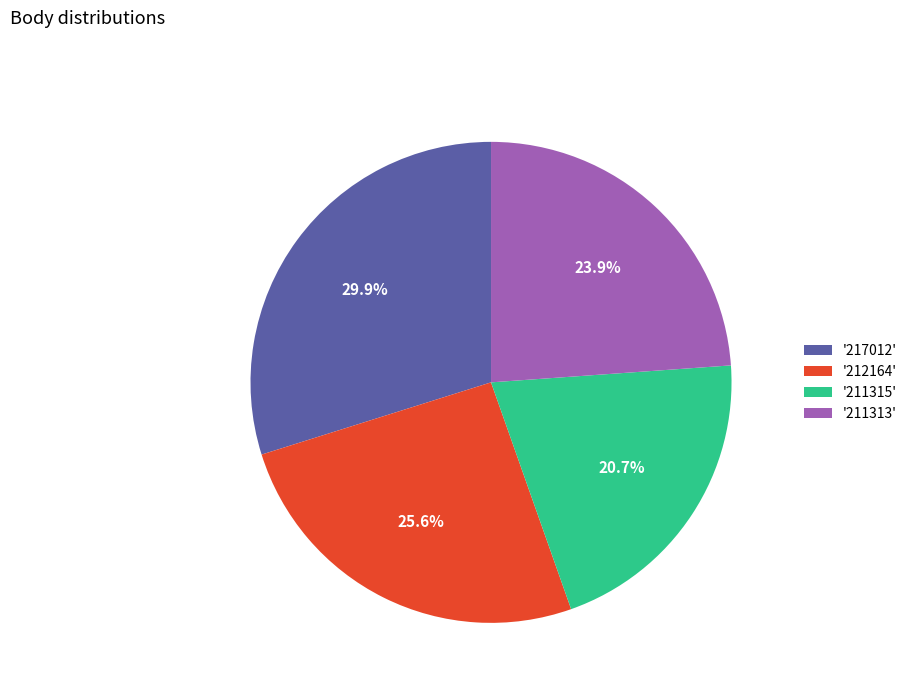

To the nearest percent, what is the difference between the largest and smallest slice percentages?

9%